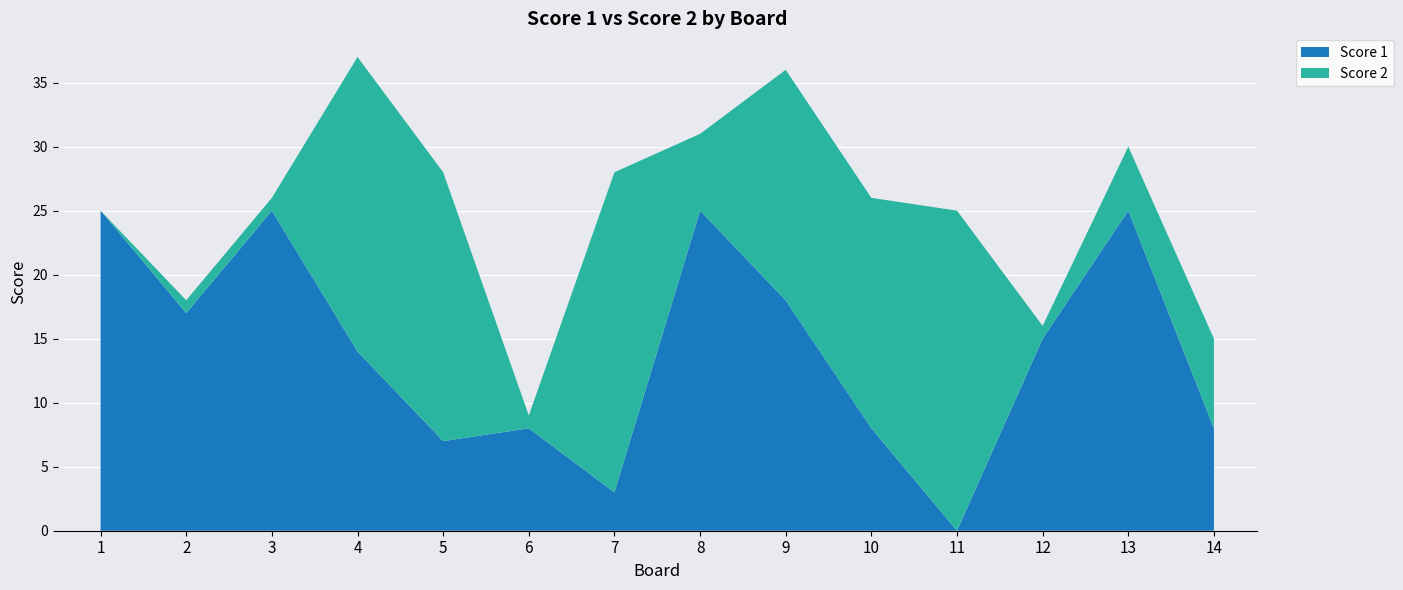

Reading left to right, extract all data points from this chart.

Score 1: 1=25	2=17	3=25	4=14	5=7	6=8	7=3	8=25	9=18	10=8	11=0	12=15	13=25	14=8
Score 2: 1=0	2=1	3=1	4=23	5=21	6=1	7=25	8=6	9=18	10=18	11=25	12=1	13=5	14=7